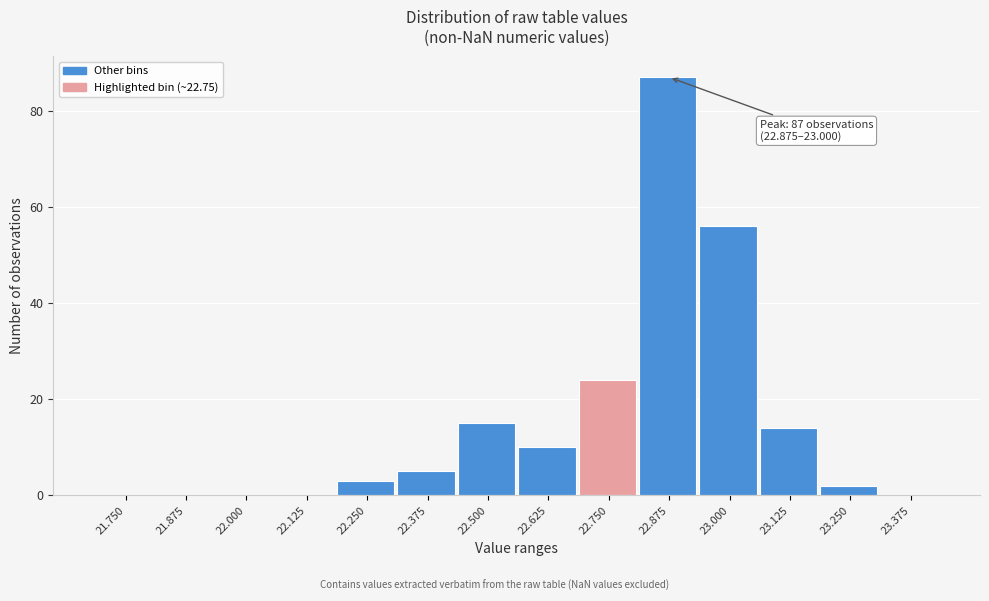

Reading left to right, what are all the values shown in this chart?

21.750=0	21.875=0	22.000=0	22.125=0	22.250=3	22.375=5	22.500=15	22.625=10	22.750=24	22.875=87	23.000=56	23.125=14	23.250=2	23.375=0